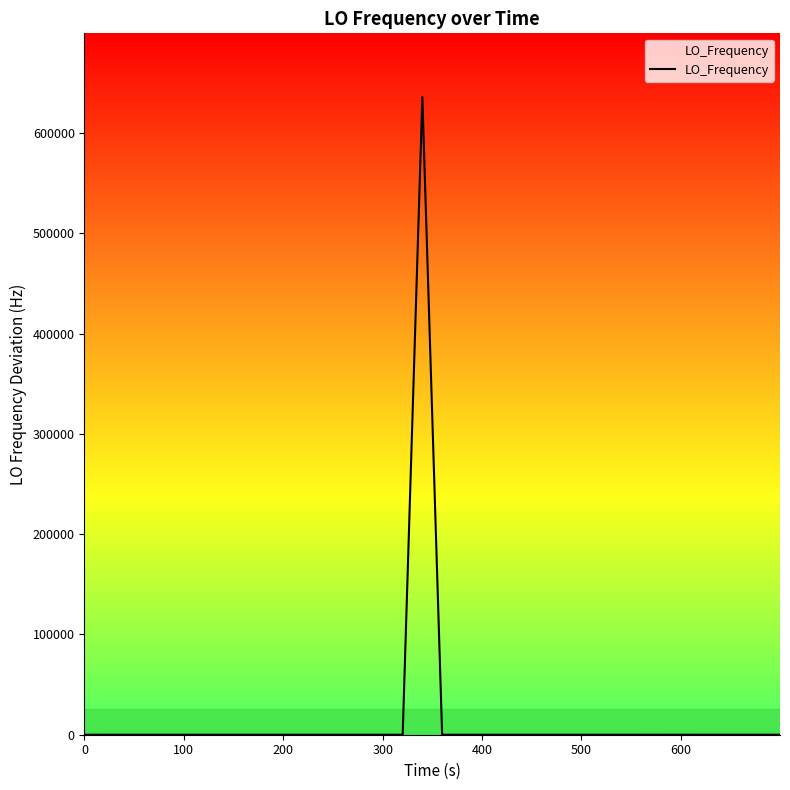

True or false: there are more than 1 points higher than both neighbors.

True